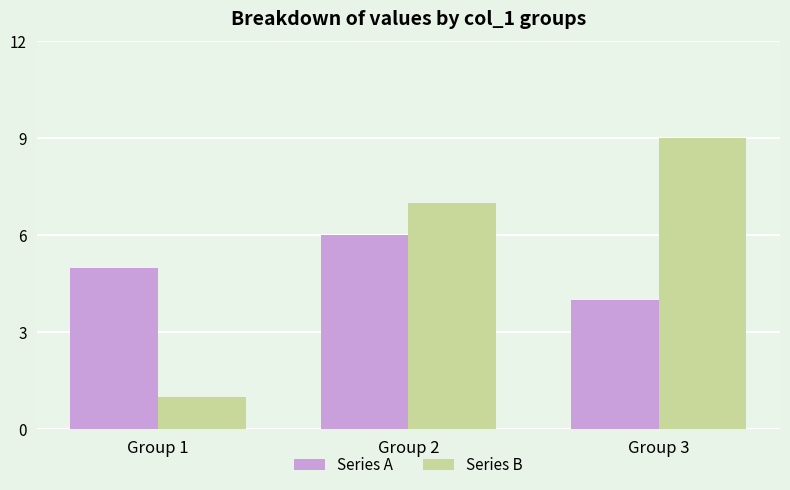

What are all the series names shown in the legend?

Series A, Series B